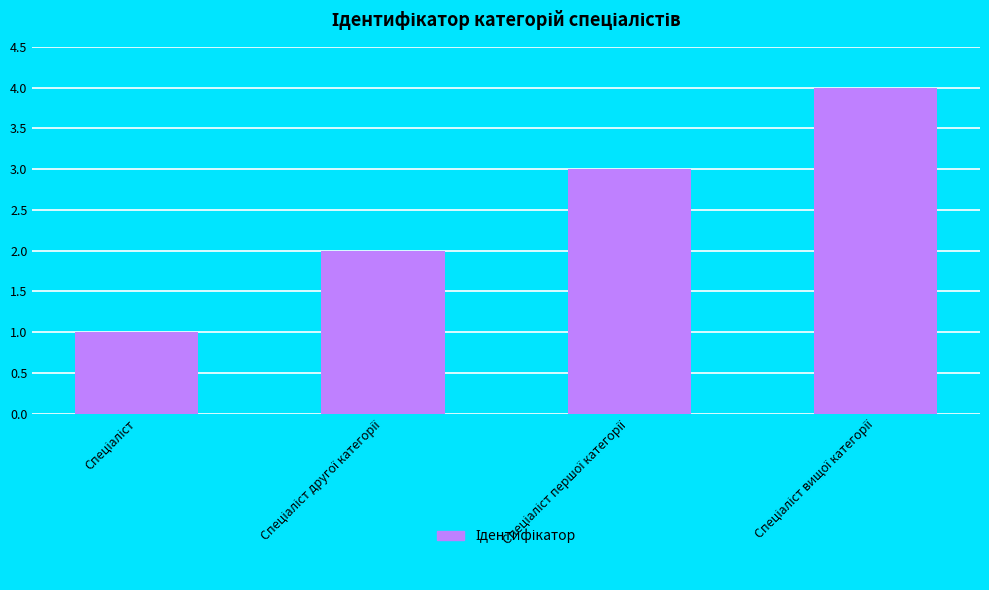

What is the difference between the maximum and minimum values?

3